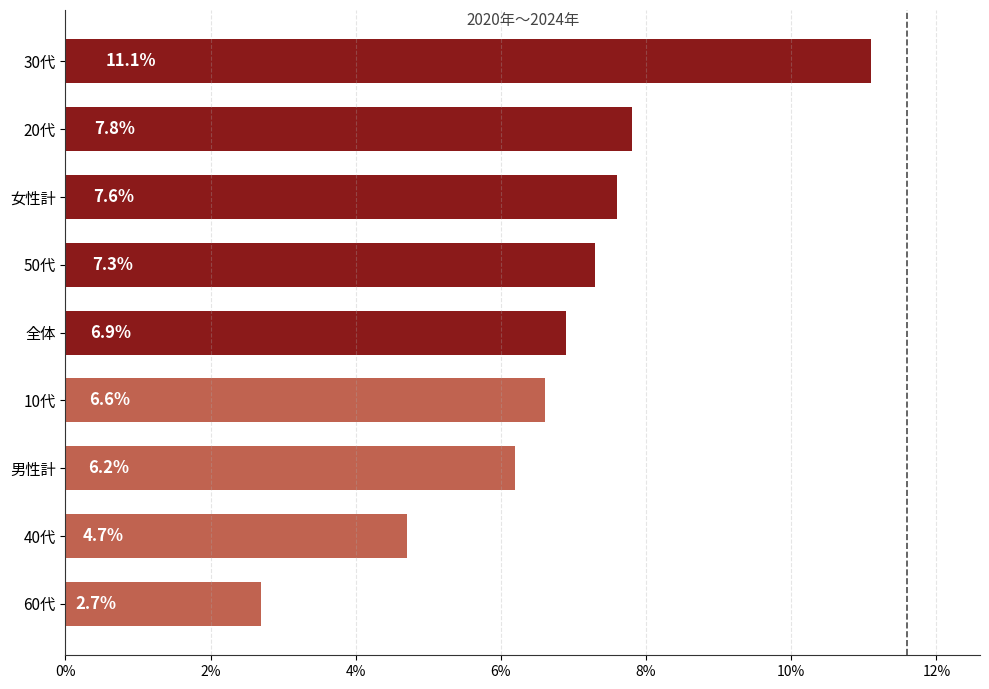

Reading bottom to top, what are all the values shown in this chart?

60代=2.7	40代=4.7	男性計=6.2	10代=6.6	全体=6.9	50代=7.3	女性計=7.6	20代=7.8	30代=11.1